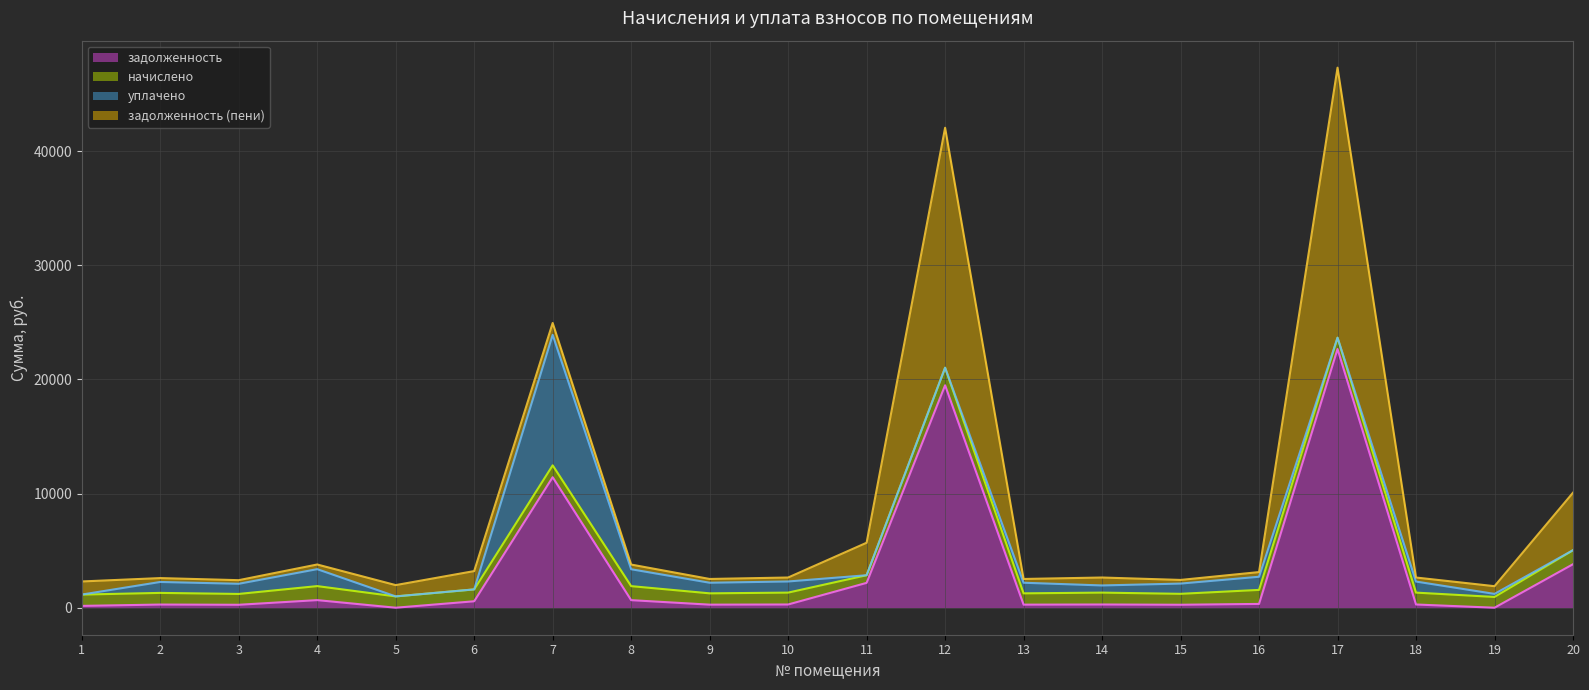

Is it true that задолженность equals 22663.4 at 17?

True